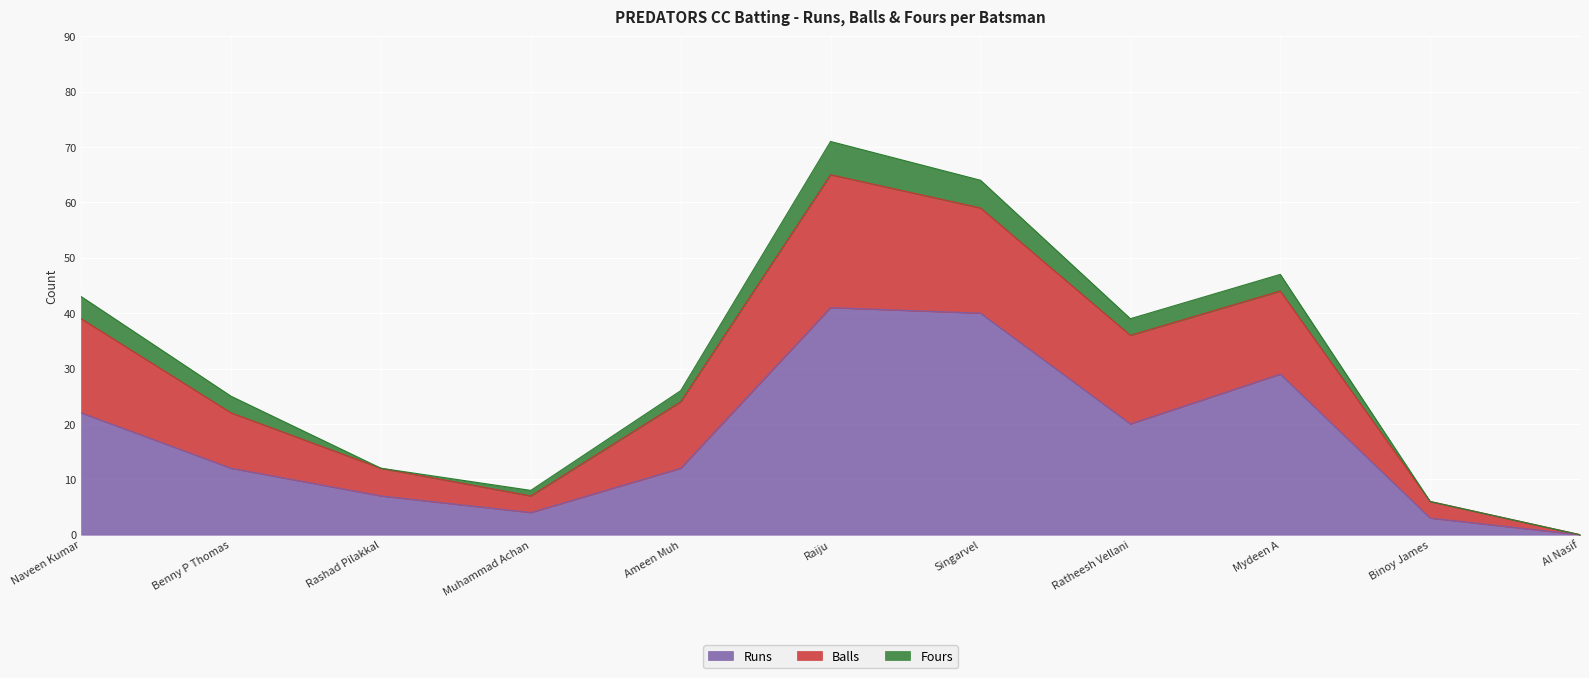

What is the difference between the maximum and minimum values in the Fours series?

6